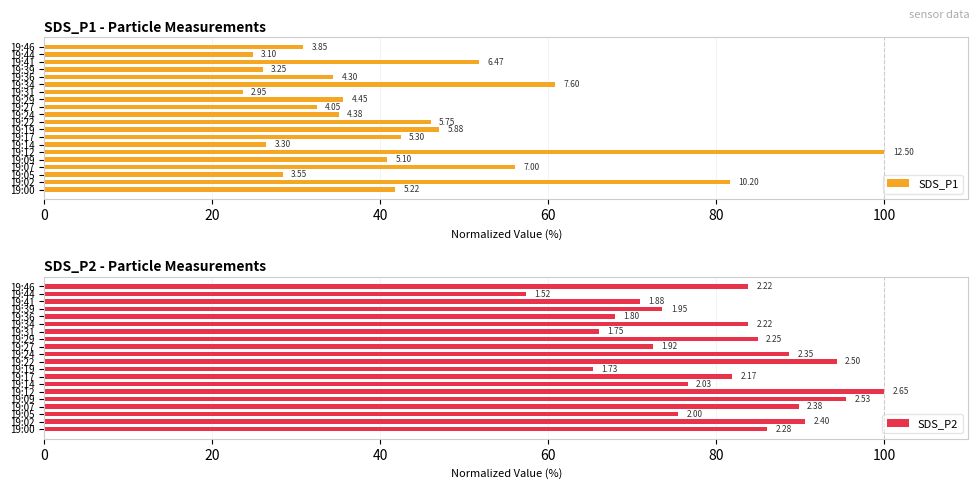

Between 10 and 14, which series saw the biggest shift?

SDS_P1